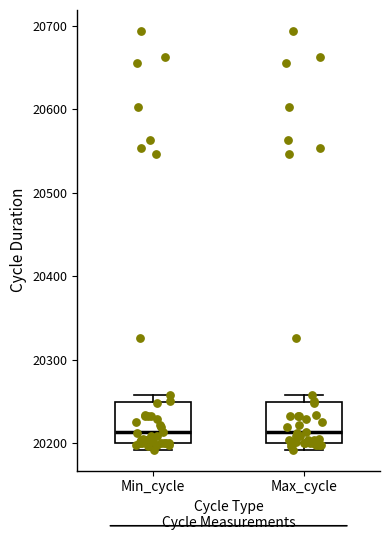

Reading left to right, read every box against the y-axis: the position of its median line, the range the box covers, and the ends of its whiskers. The values are not printed on the chart, so give them approximately, as read against the axis.

Min_cycle: median 20210, box 20200 to 20250, whiskers 20190 to 20260
Max_cycle: median 20210, box 20200 to 20250, whiskers 20190 to 20260